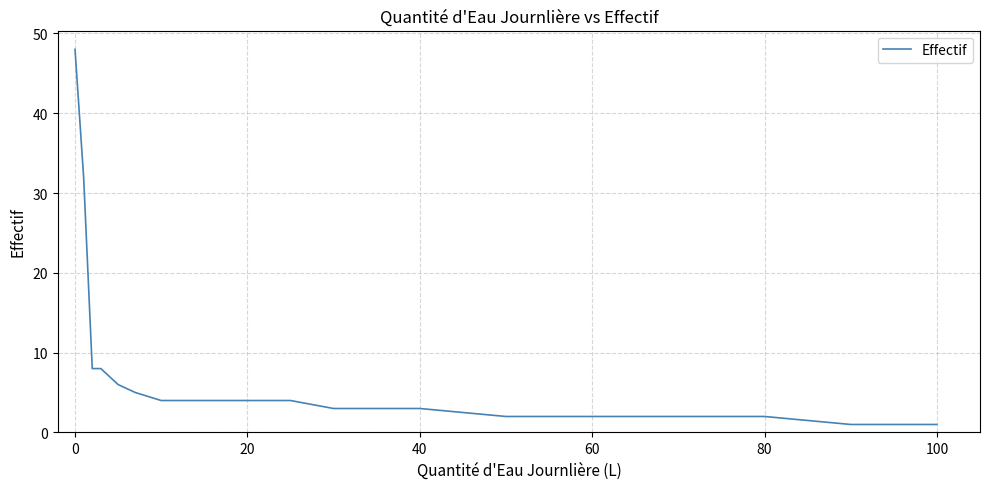

What is the difference between the maximum and minimum values?

47